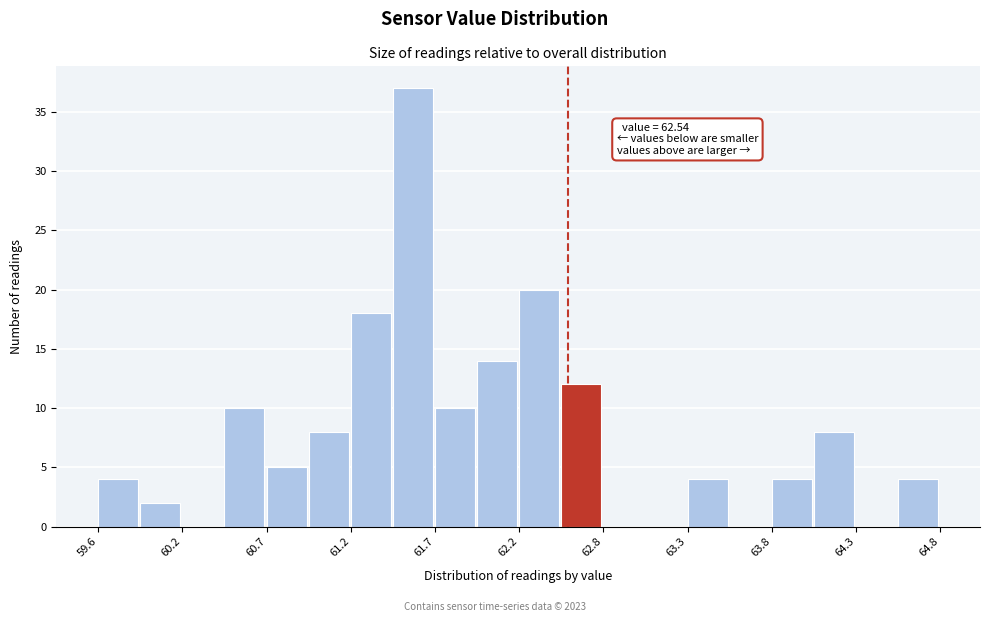

Read against the x-axis, roughly where is the centre of the tallest bar?

61.6